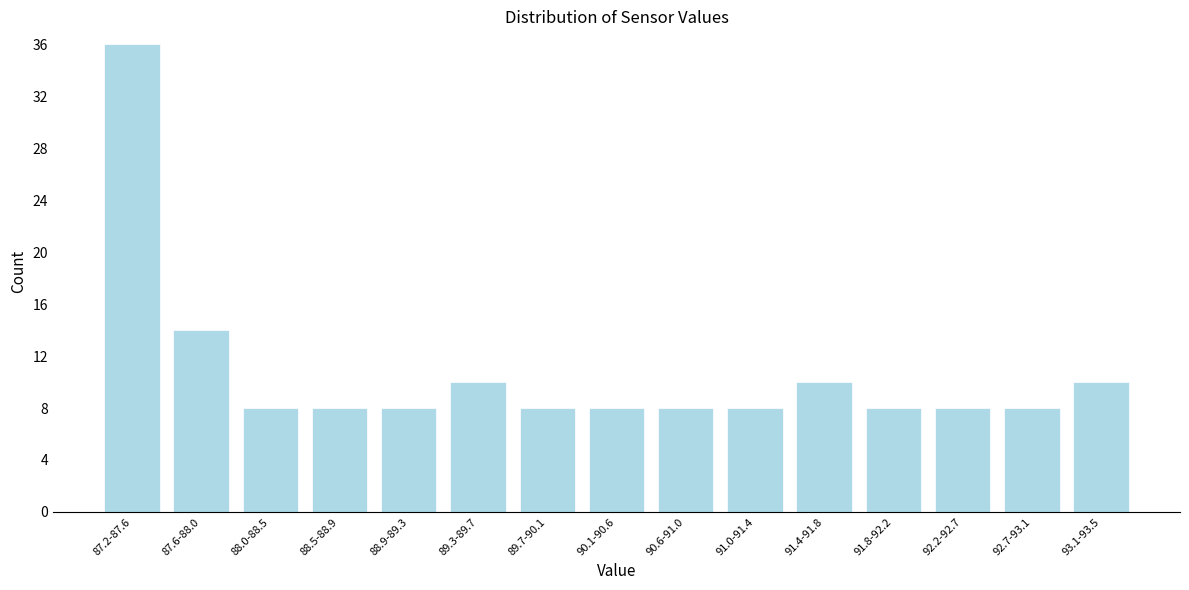

Reading left to right, list all the values displayed in this chart.

87.2-87.6=36	87.6-88.0=14	88.0-88.5=8	88.5-88.9=8	88.9-89.3=8	89.3-89.7=10	89.7-90.1=8	90.1-90.6=8	90.6-91.0=8	91.0-91.4=8	91.4-91.8=10	91.8-92.2=8	92.2-92.7=8	92.7-93.1=8	93.1-93.5=10